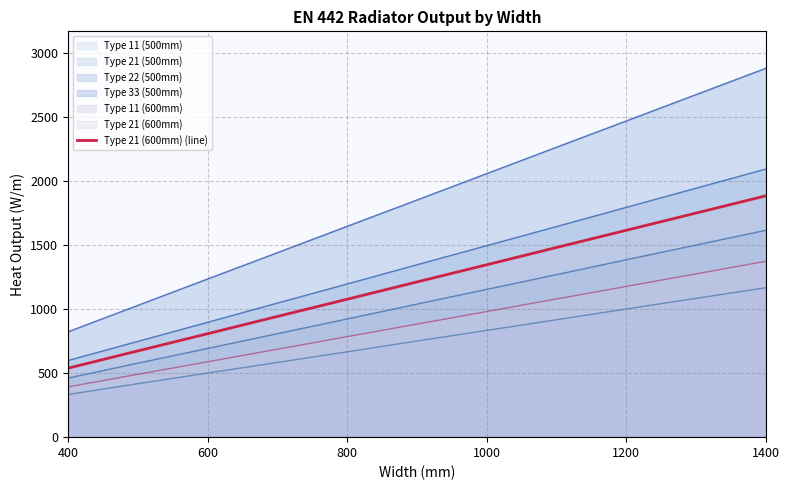

Between 1200 and 800, which is larger?

1200